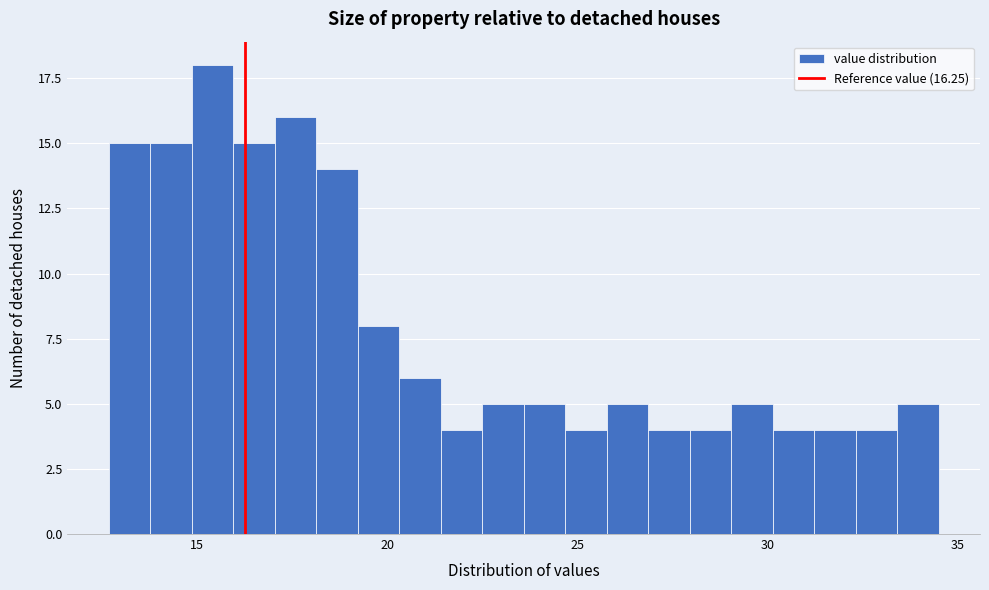

Around what value on the x-axis is the tallest bar? Give the approximate position of its centre, as read against the axis.

15.5